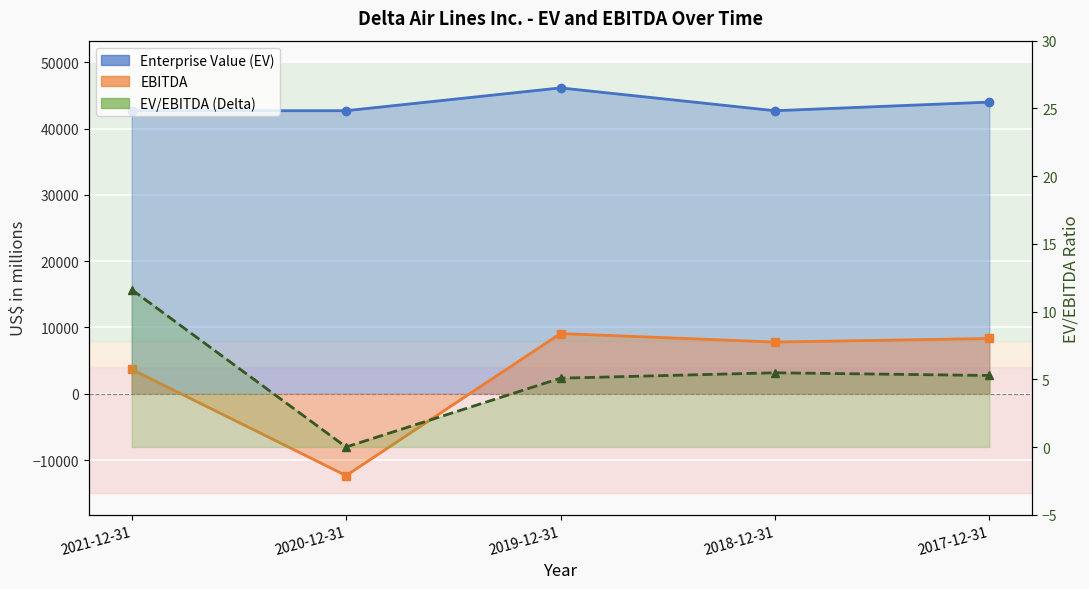

How many data points are less than 5?

1